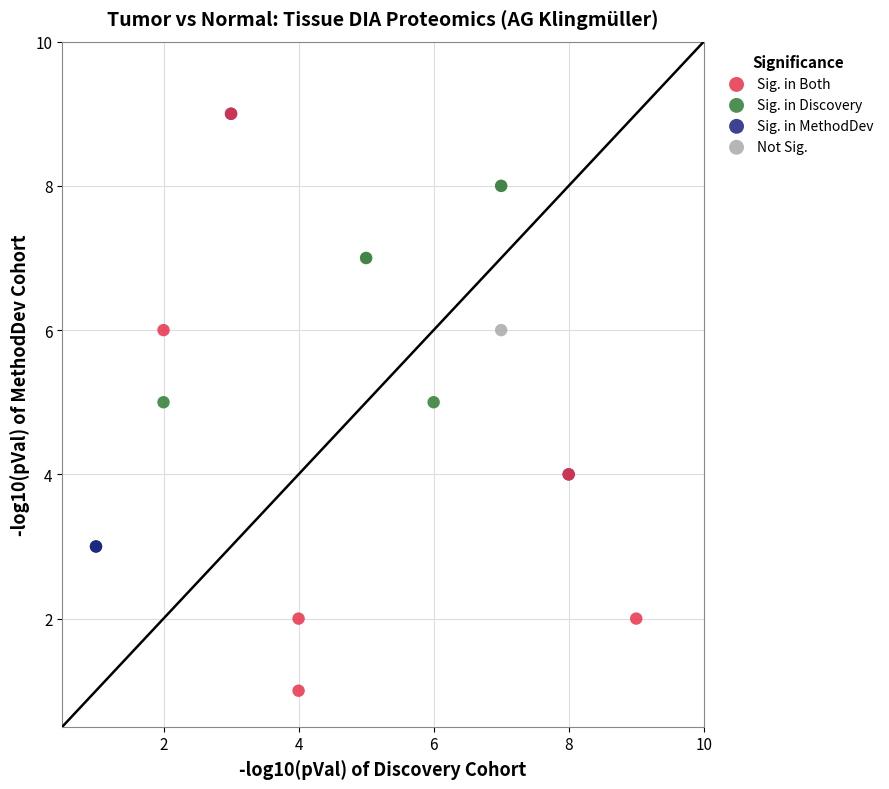

Which series contains the lowest Y value?

Sig. in Both